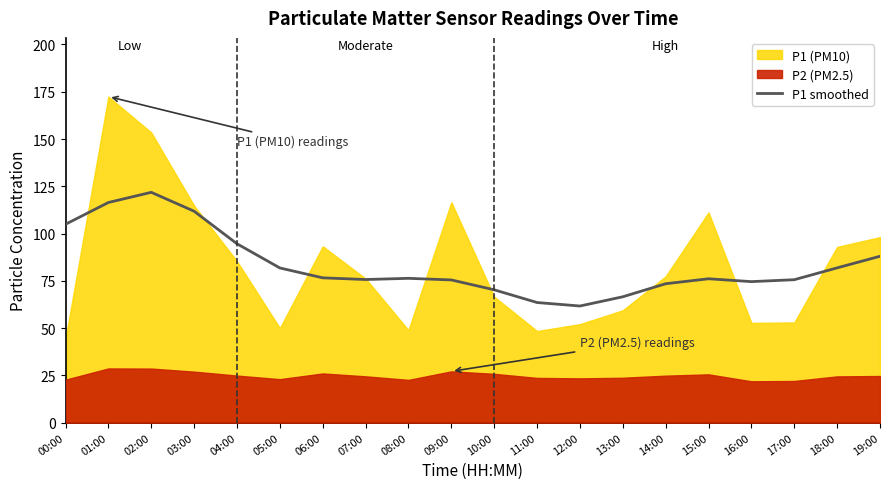

How many interior local valleys (lower than both neighbors) does the data have?

3